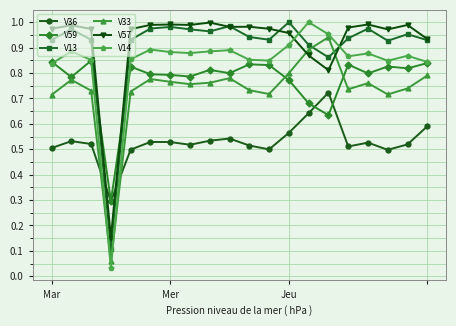

How many lines are shown in the chart?

6